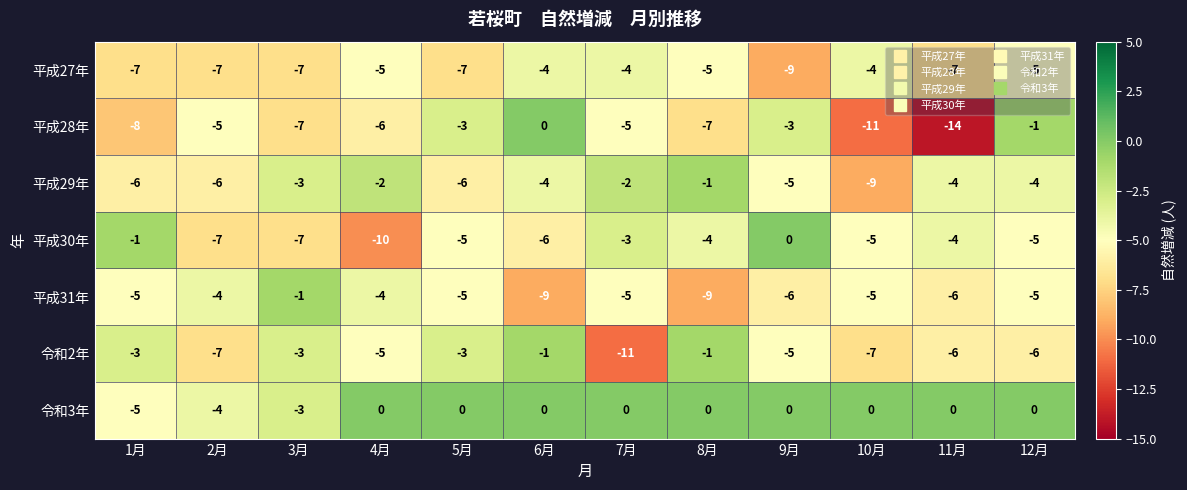

What is the minimum value shown in the chart?

-14